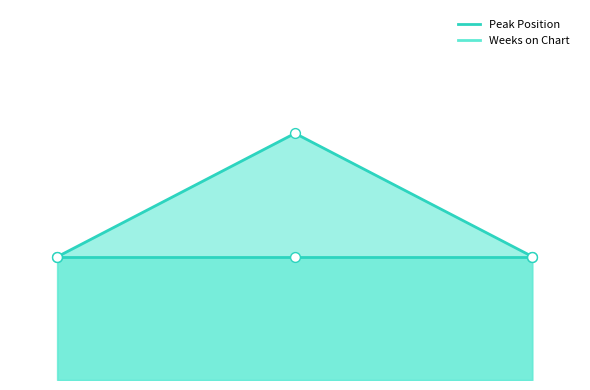

Between 1 and 2, which is larger?

2